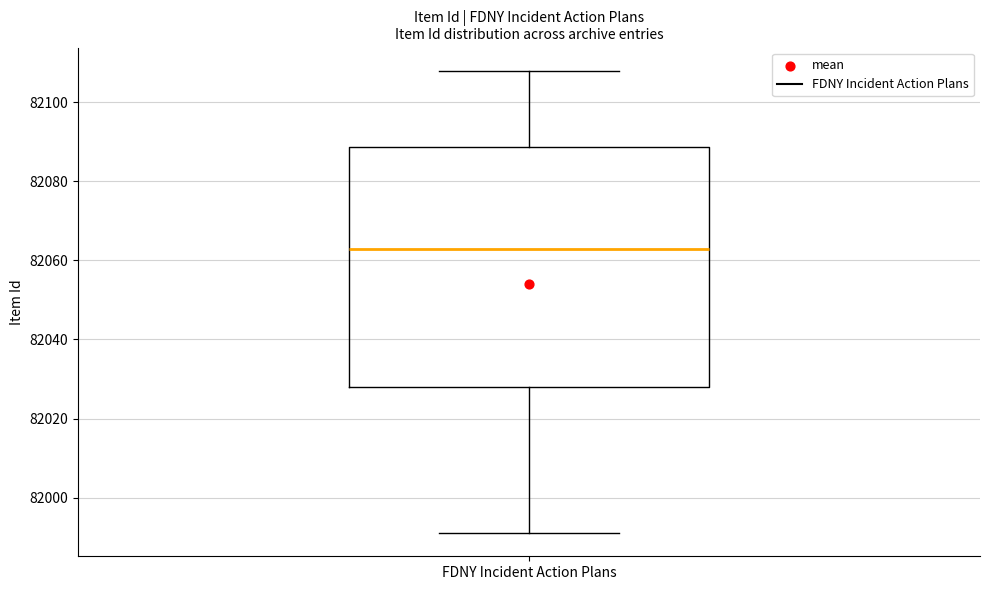

Where is the upper edge of the box for FDNY Incident Action Plans on the y-axis? The values are not printed on the chart, so give them approximately, as read against the axis.

82088